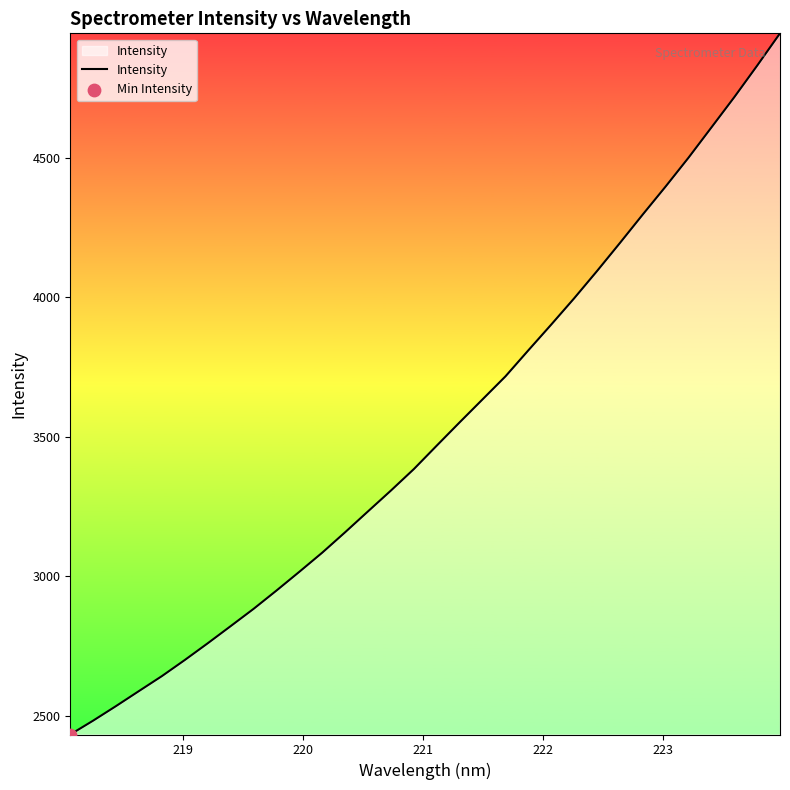

What is the smallest value displayed?

2432.5